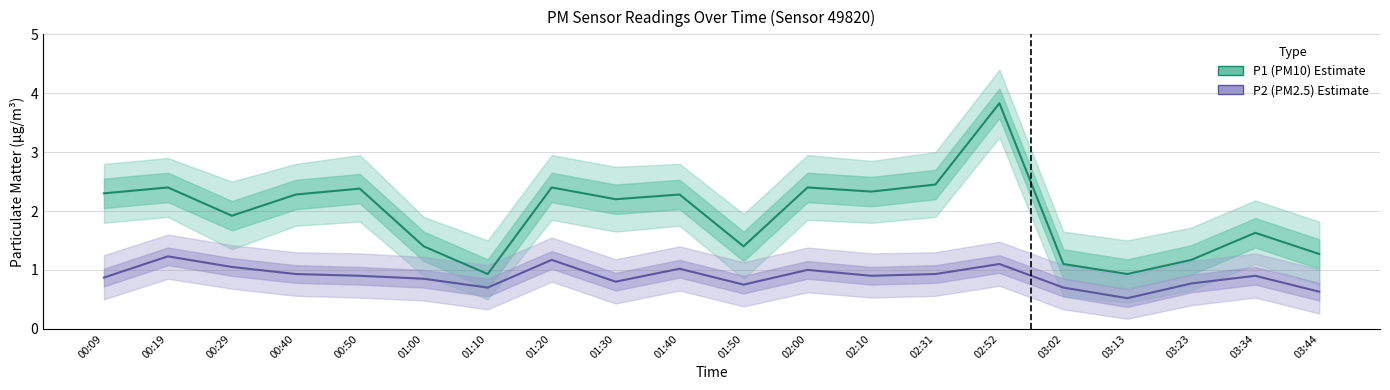

What is the difference between the second highest and second lowest values in the P2_upper series?

0.5